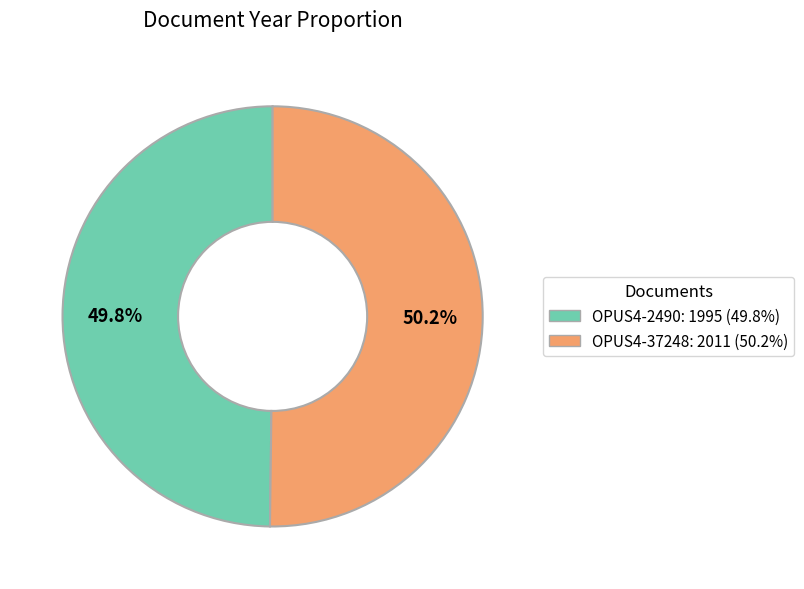

Approximately how many times larger is the value at OPUS4-37248 compared to OPUS4-2490?

1.0